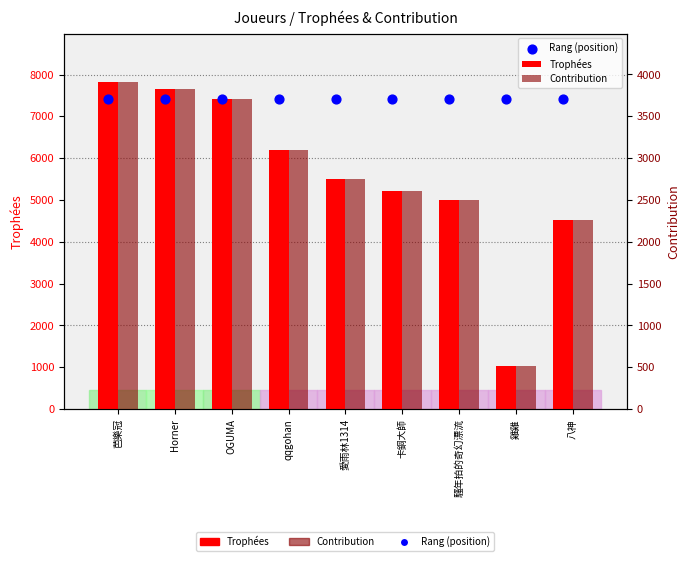

Which series reaches the maximum Y coordinate?

Trophées